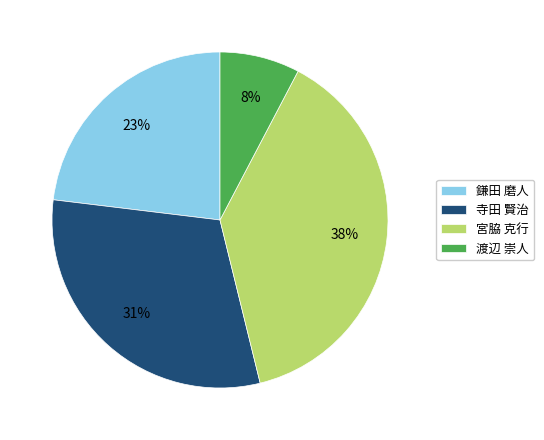

Is the sum of 宮脇 克行 and 寺田 賢治 greater than half?

Yes